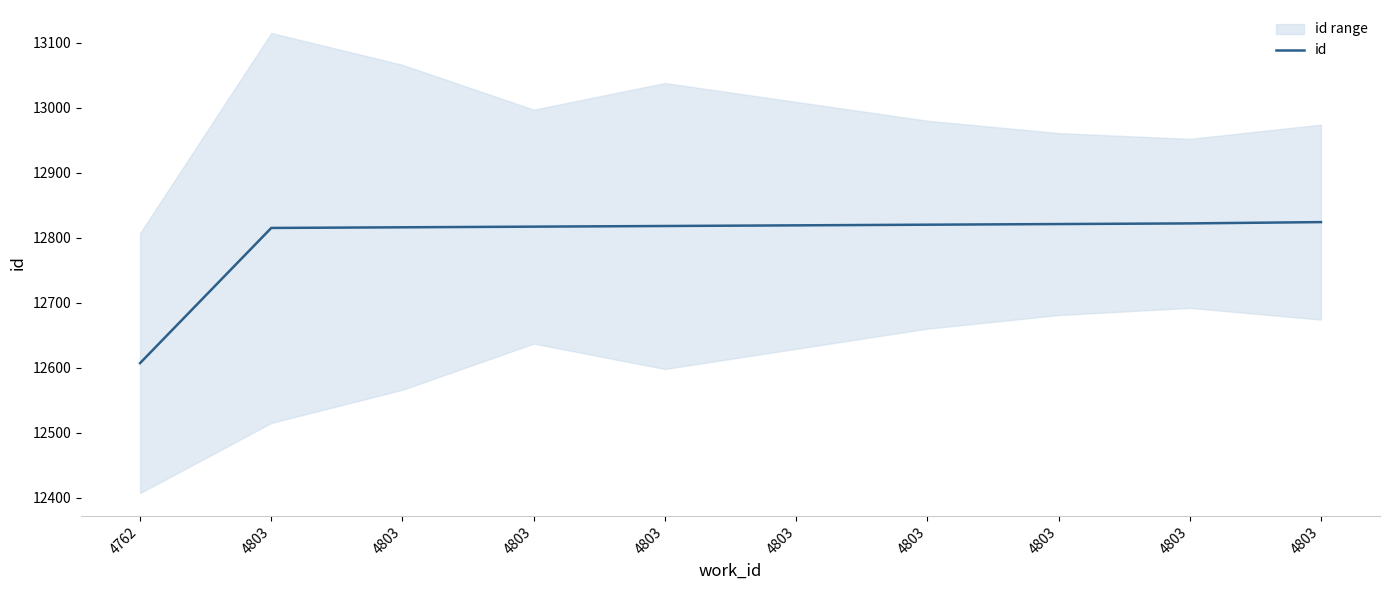

Rank the categories by value from highest to lowest.

4803, 4803, 4803, 4803, 4803, 4803, 4803, 4803, 4803, 4762